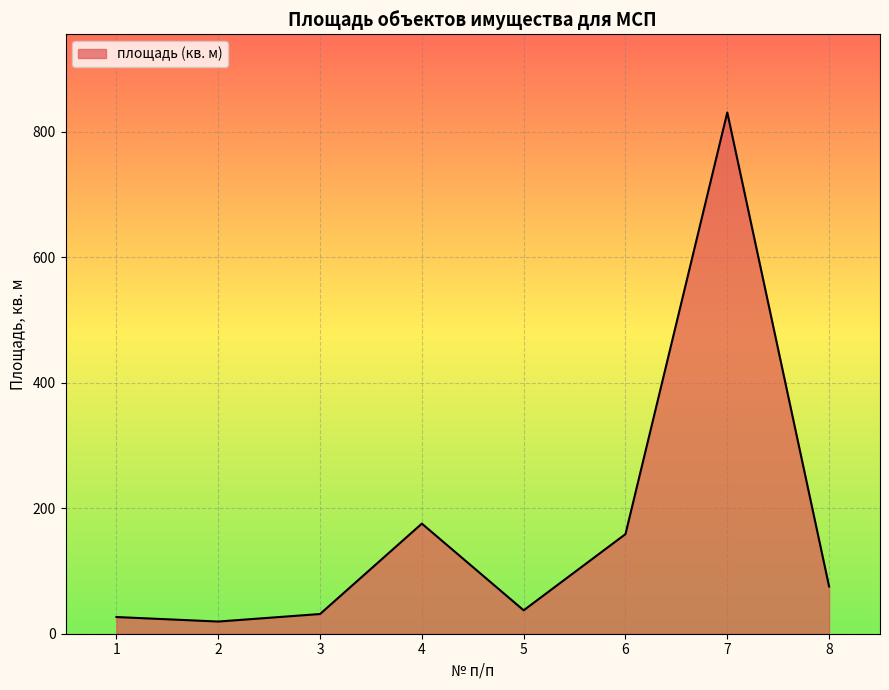

Reading right to left, what are all the values shown in this chart?

75.2	830.3	158.7	37.3	175.4	31.4	19.4	26.6